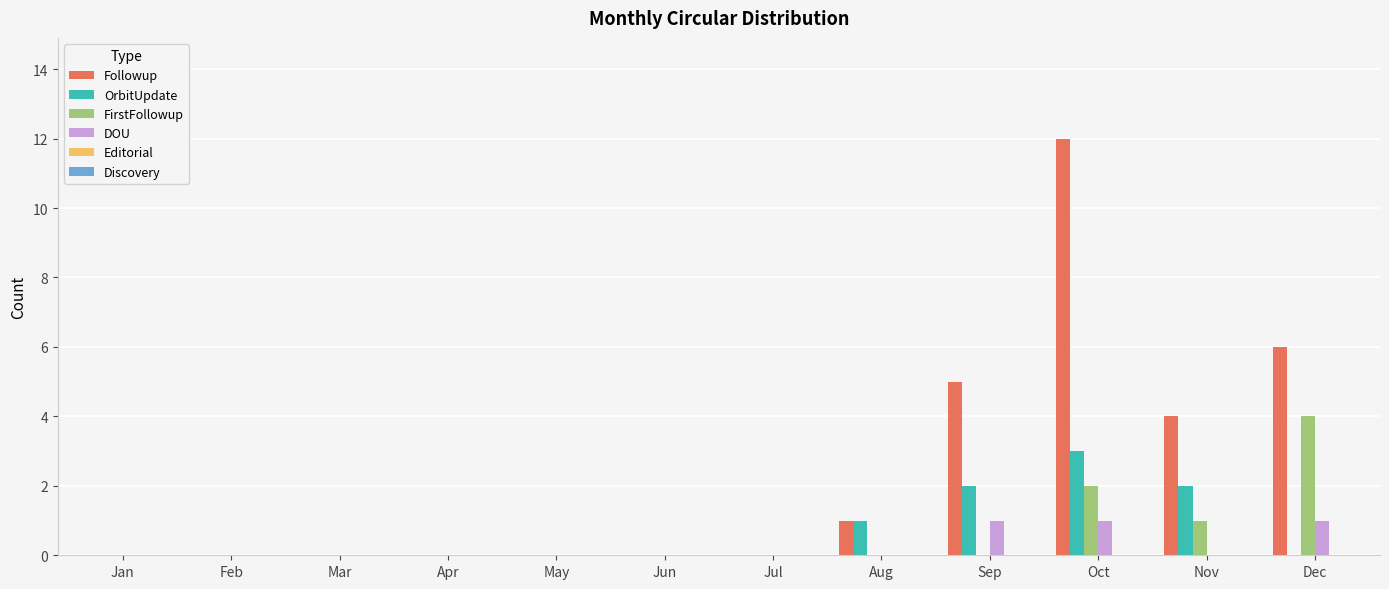

Between Jul and Oct, which series saw the biggest shift?

Followup